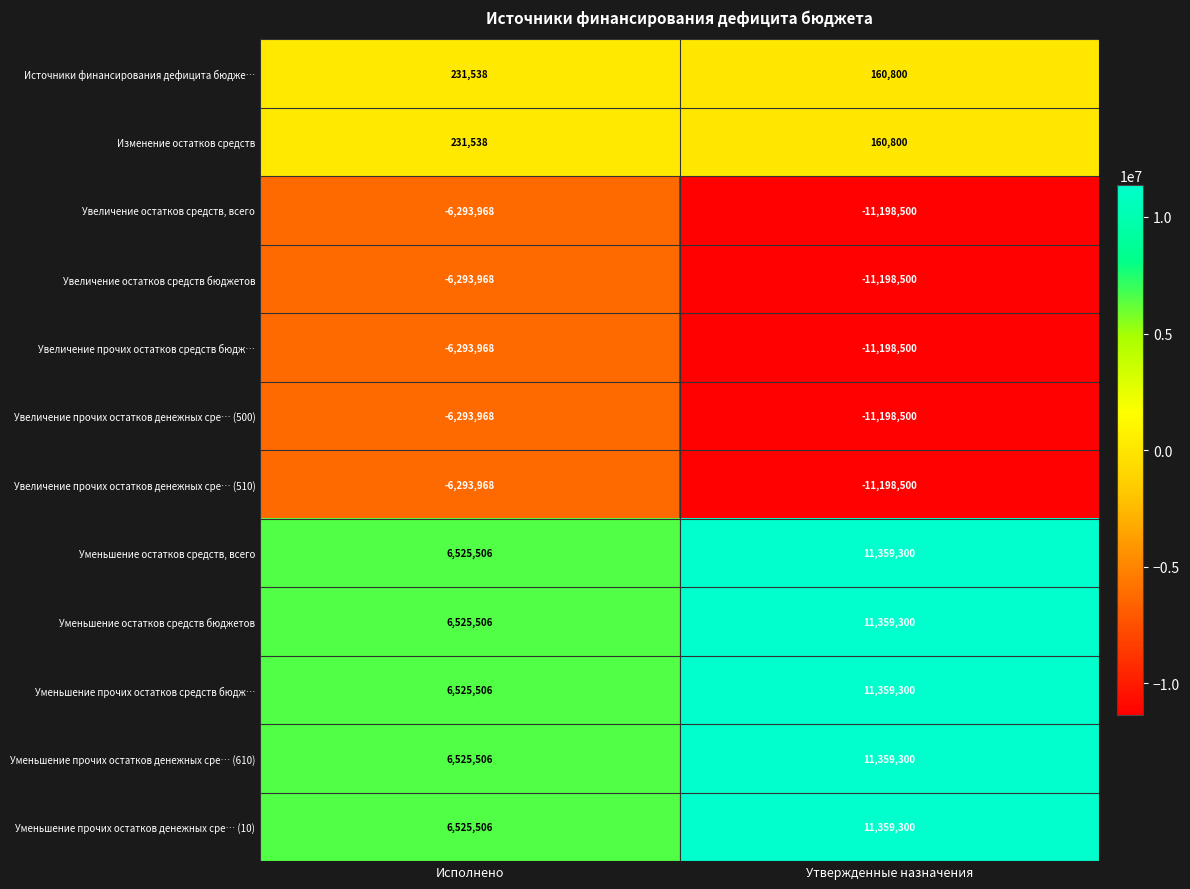

Is the value of Уменьшение прочих остатков денежных сре… (10) at Исполнено greater than the value of Увеличение прочих остатков средств бюдж… at Исполнено?

Yes